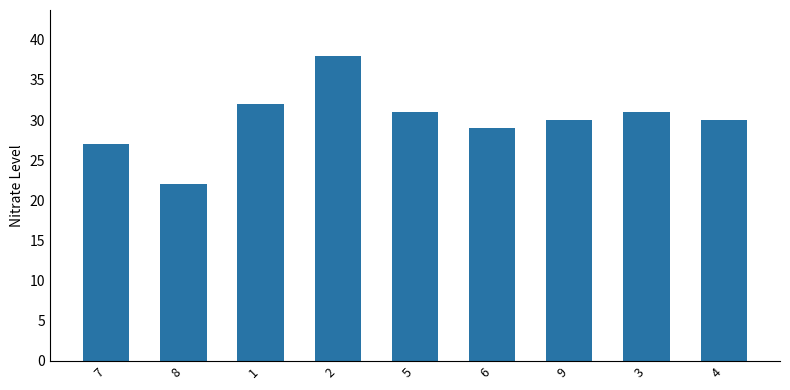

What is the average value?

30